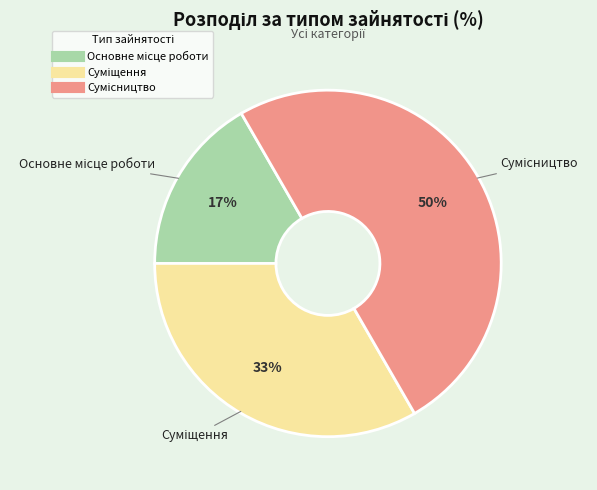

To the nearest percent, what is the difference between the largest and smallest slice percentages?

33%